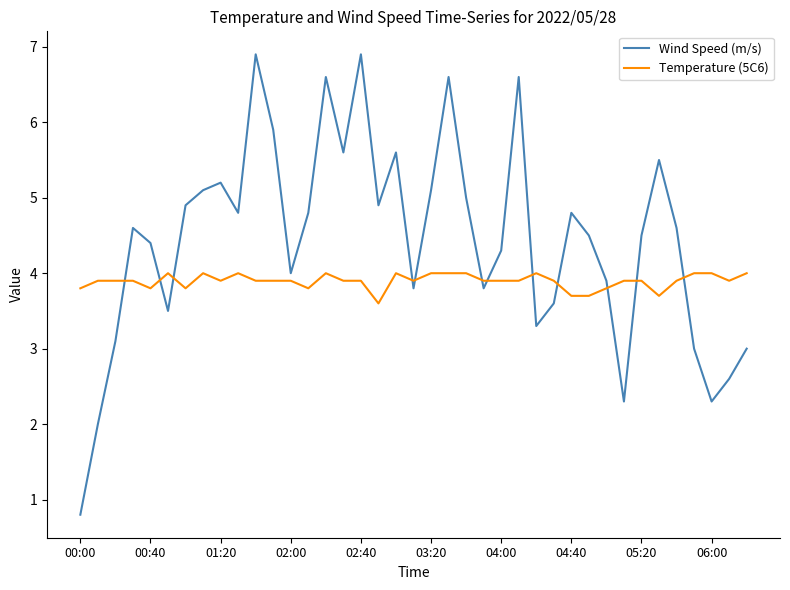

What is the minimum value for Temperature (5C6)?

3.6